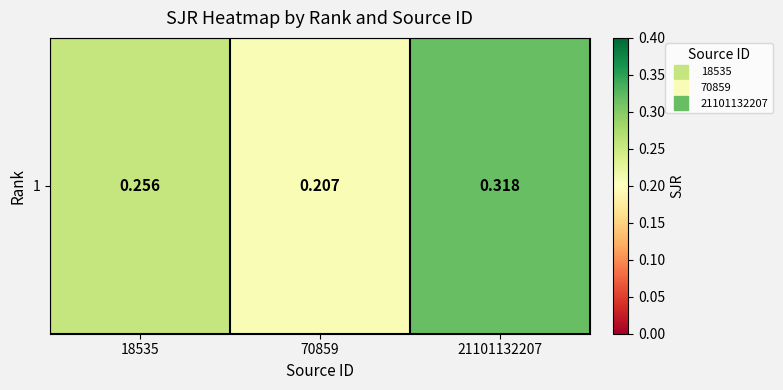

The value at 21101132207 is 0.2. True or false?

False